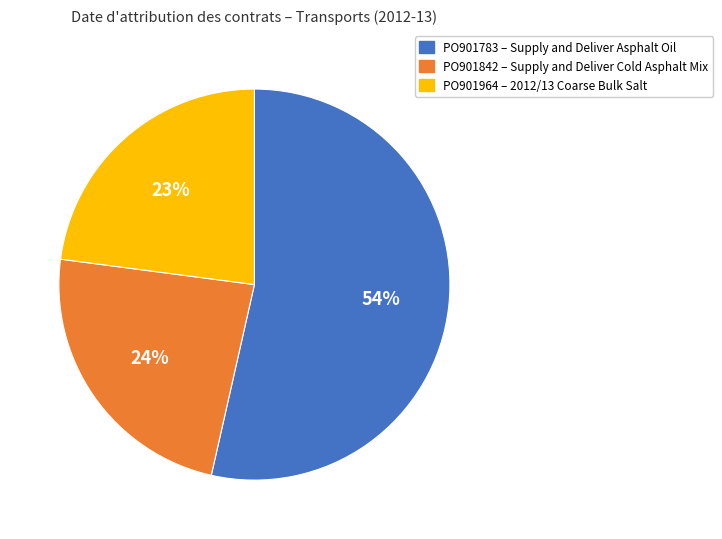

Does any single category account for the majority?

Yes